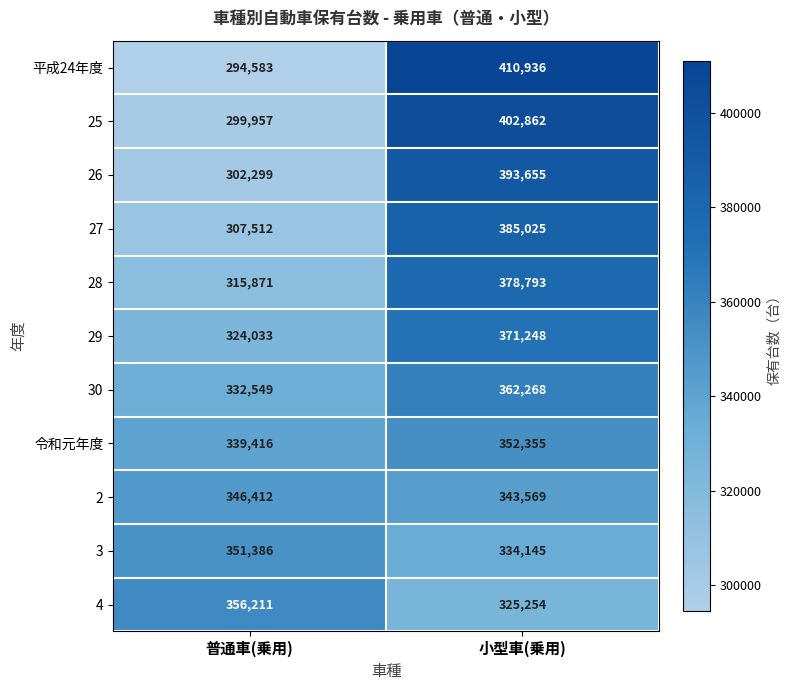

At which category does the chart reach its minimum across all series?

普通車(乗用)